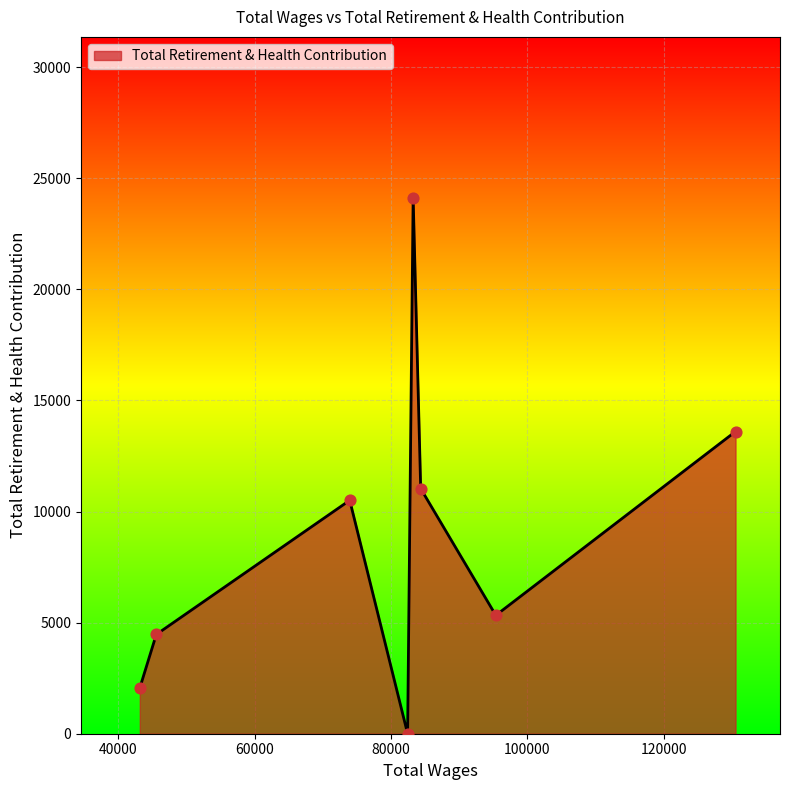

What is the average value?

8890